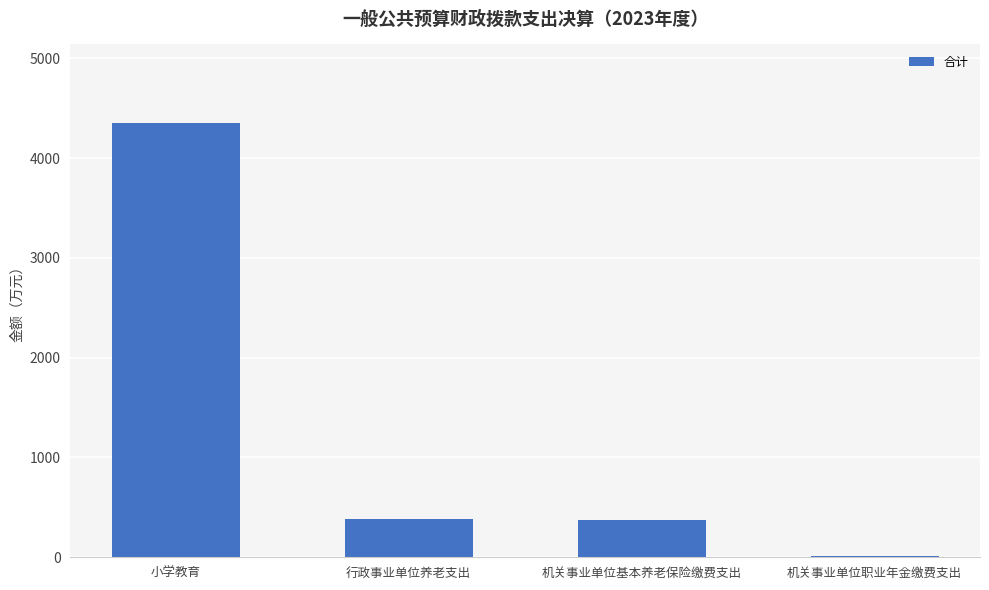

Does the chart contain stacked bars?

No